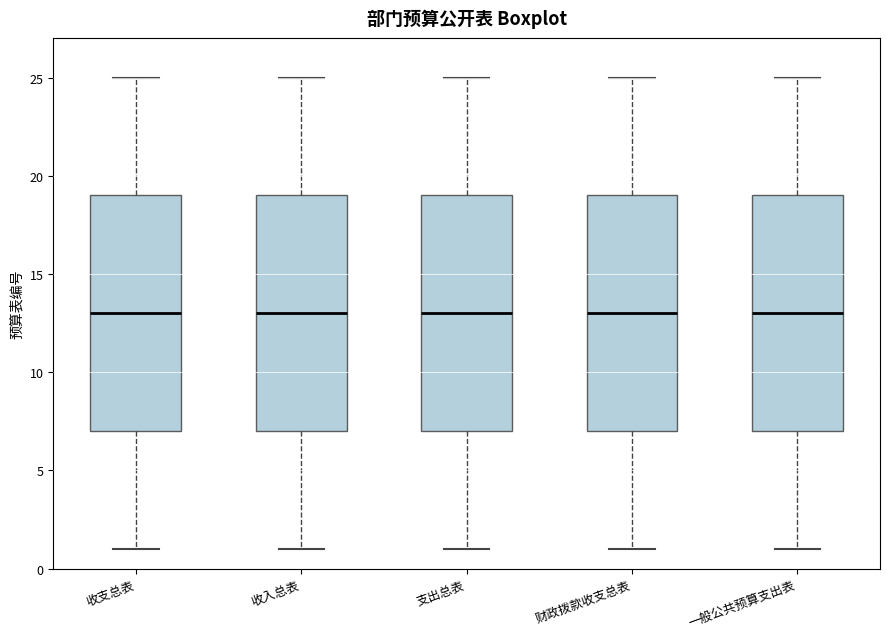

Reading left to right, transcribe this box plot: for each box, give where its median line is, the range the box spans, and where its two whiskers end, as read against the y-axis. The values are not printed on the chart, so give them approximately, as read against the axis.

收支总表: median 13, box 7 to 19, whiskers 1 to 25
收入总表: median 13, box 7 to 19, whiskers 1 to 25
支出总表: median 13, box 7 to 19, whiskers 1 to 25
财政拨款收支总表: median 13, box 7 to 19, whiskers 1 to 25
一般公共预算支出表: median 13, box 7 to 19, whiskers 1 to 25